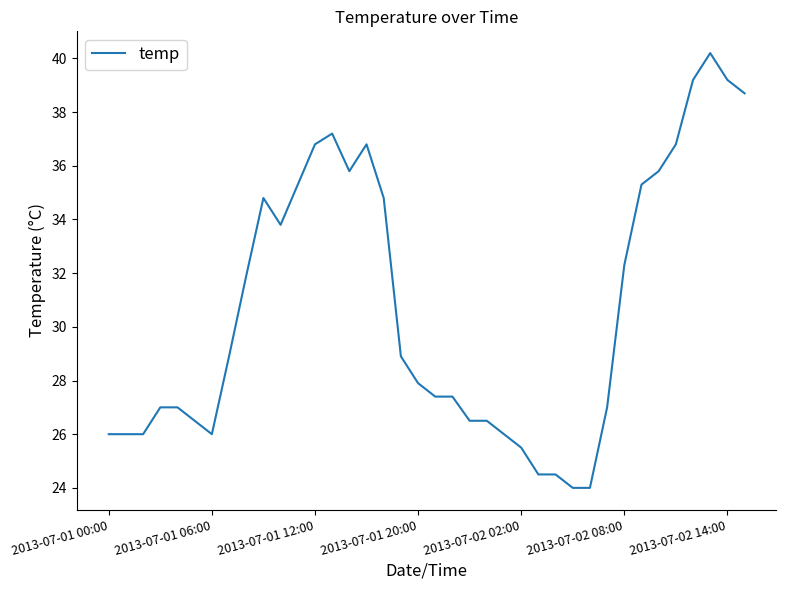

What is the greatest value displayed?

40.2